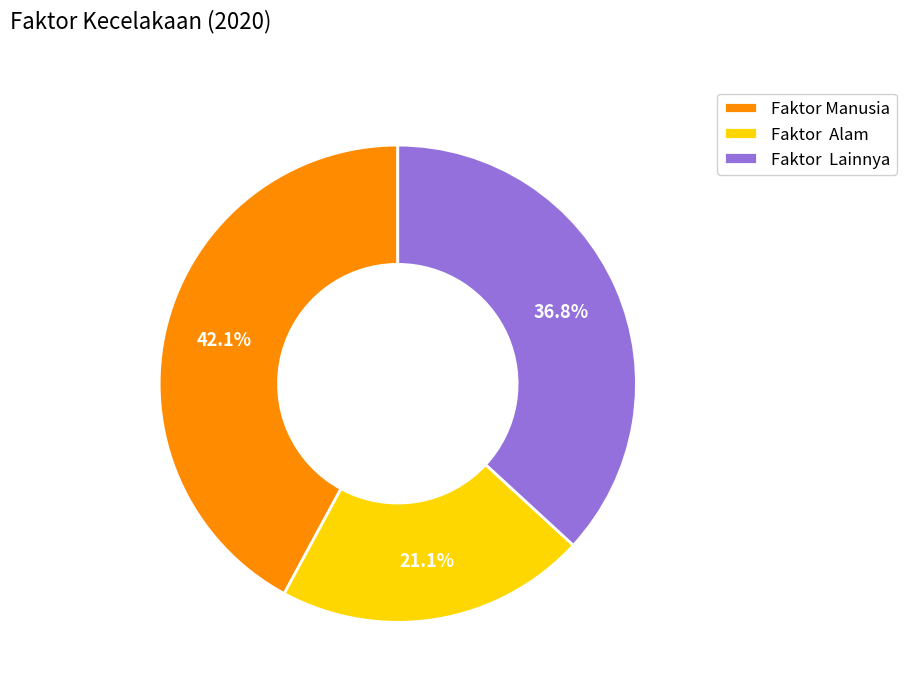

Does Faktor Manusia represent more than half of the total?

No